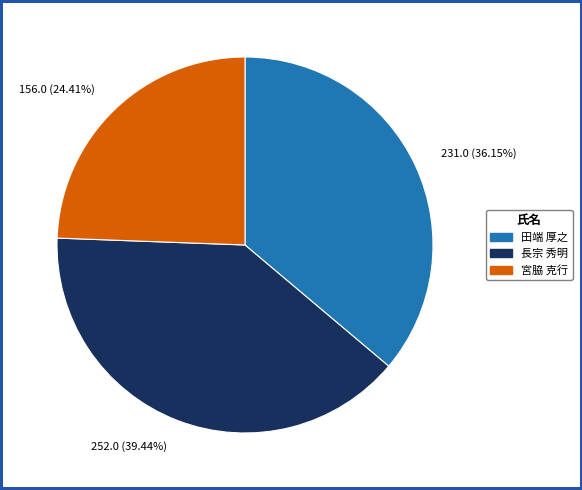

What is the ratio of the value at 田端 厚之 to the value at 長宗 秀明?

0.9